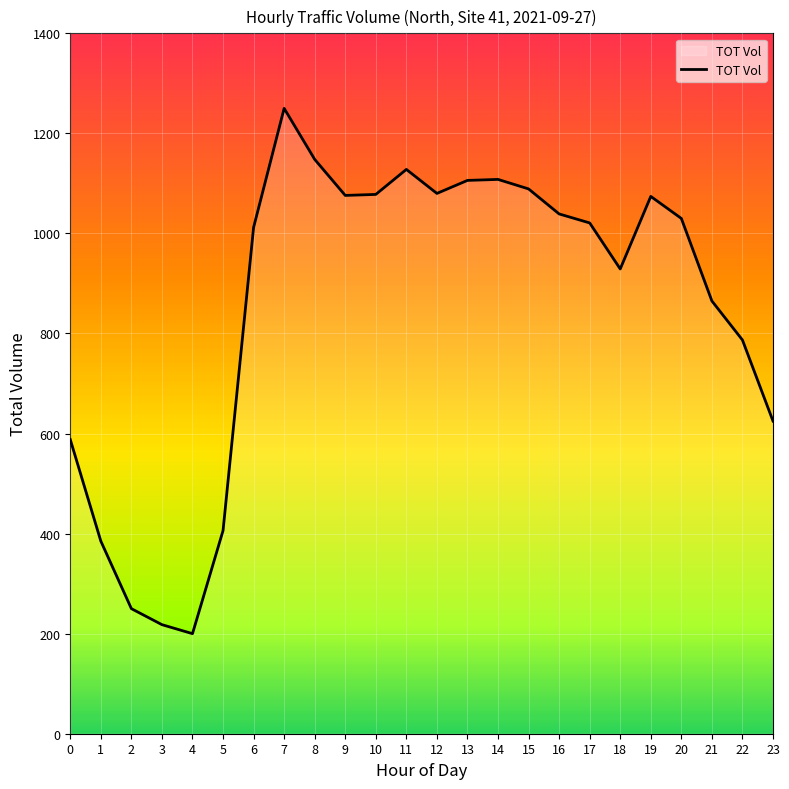

At which category does the chart reach its peak across all series?

7